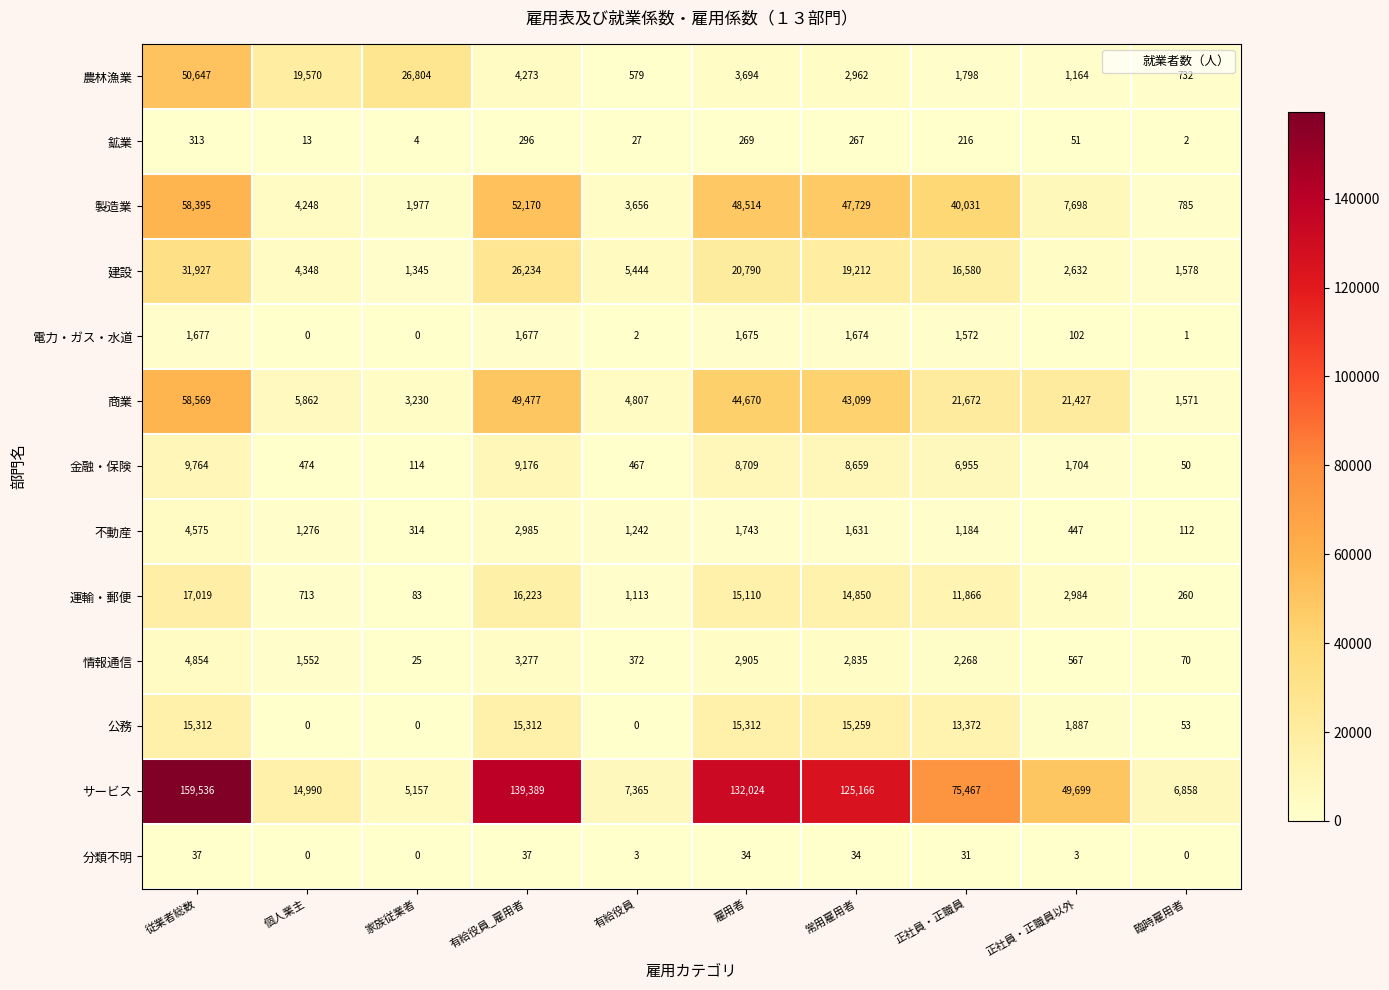

Which series has the largest range (max minus min)?

サービス